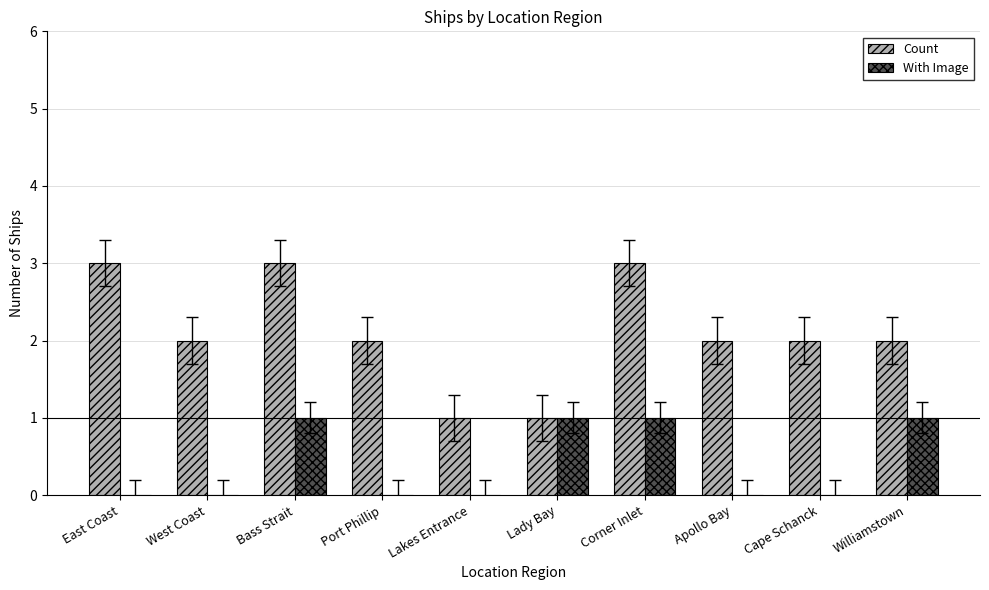

Is the value of With Image at East Coast greater than the value of Count at Lady Bay?

No